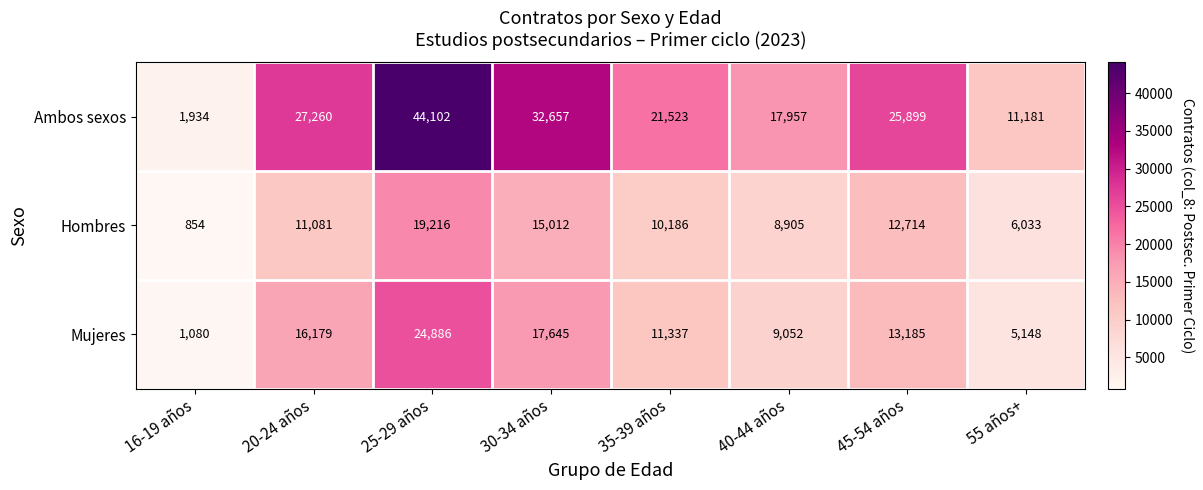

Reading right to left, transcribe all the data shown in this chart.

Ambos sexos: 55 años+=11181	45-54 años=25899	40-44 años=17957	35-39 años=21523	30-34 años=32657	25-29 años=44102	20-24 años=27260	16-19 años=1934
Hombres: 55 años+=6033	45-54 años=12714	40-44 años=8905	35-39 años=10186	30-34 años=15012	25-29 años=19216	20-24 años=11081	16-19 años=854
Mujeres: 55 años+=5148	45-54 años=13185	40-44 años=9052	35-39 años=11337	30-34 años=17645	25-29 años=24886	20-24 años=16179	16-19 años=1080